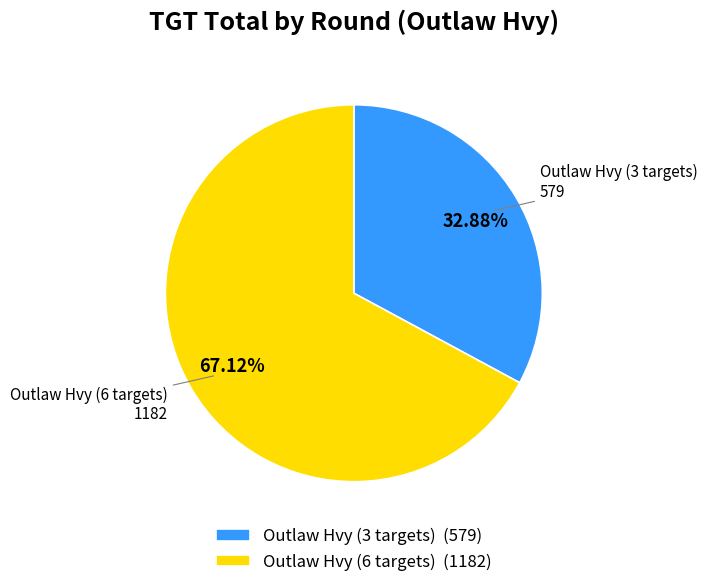

Is there a majority slice in this chart?

Yes